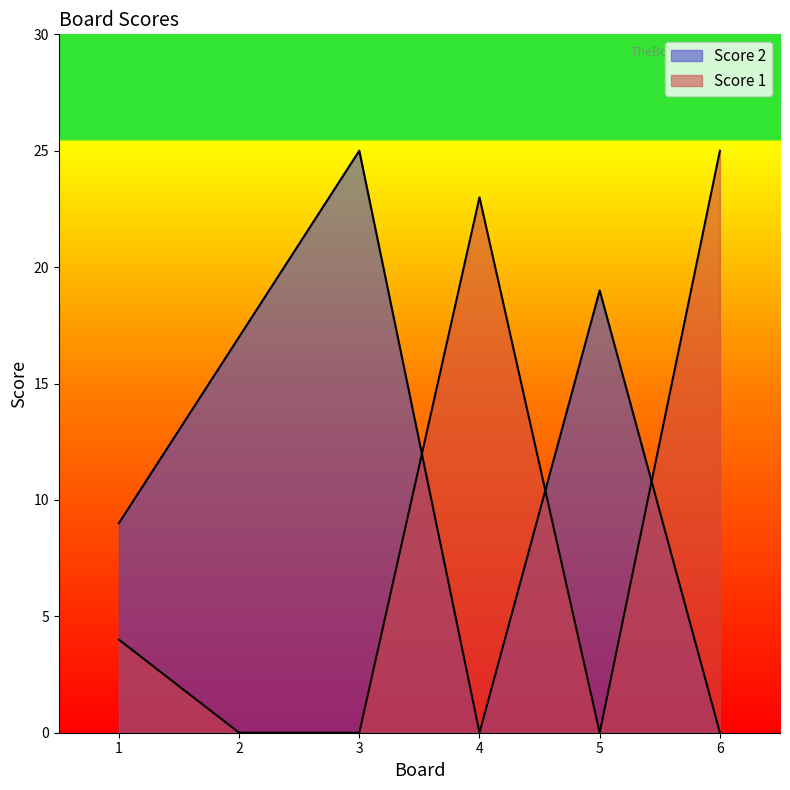

Where is the first local maximum for Score 2?

3